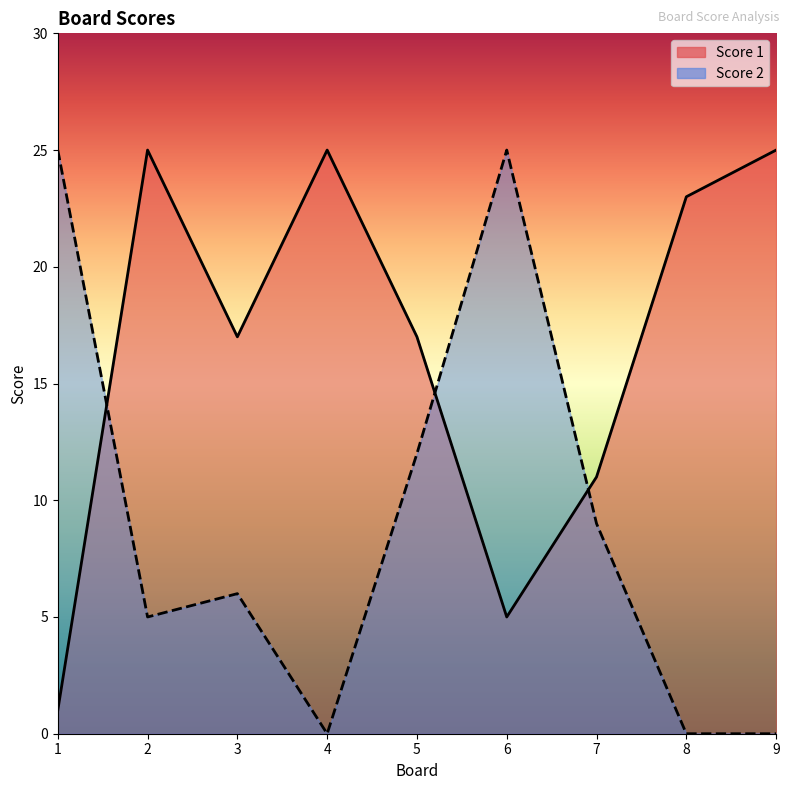

How many values in the Score 2 series exceed 6?

4